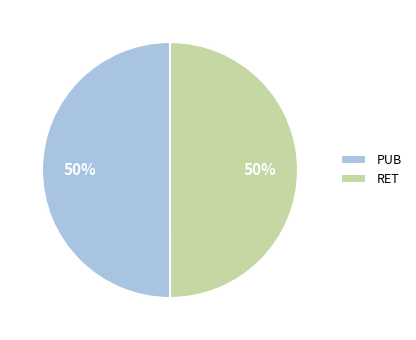

Combined, do RET and PUB account for over 50%?

Yes